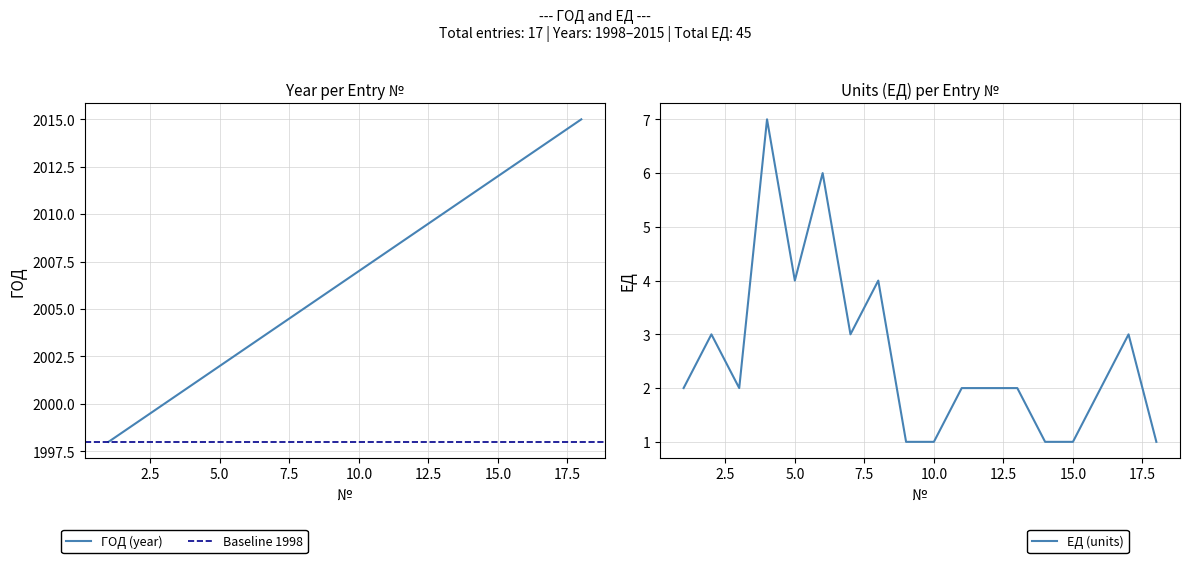

Which series has the largest total across all categories?

ГОД